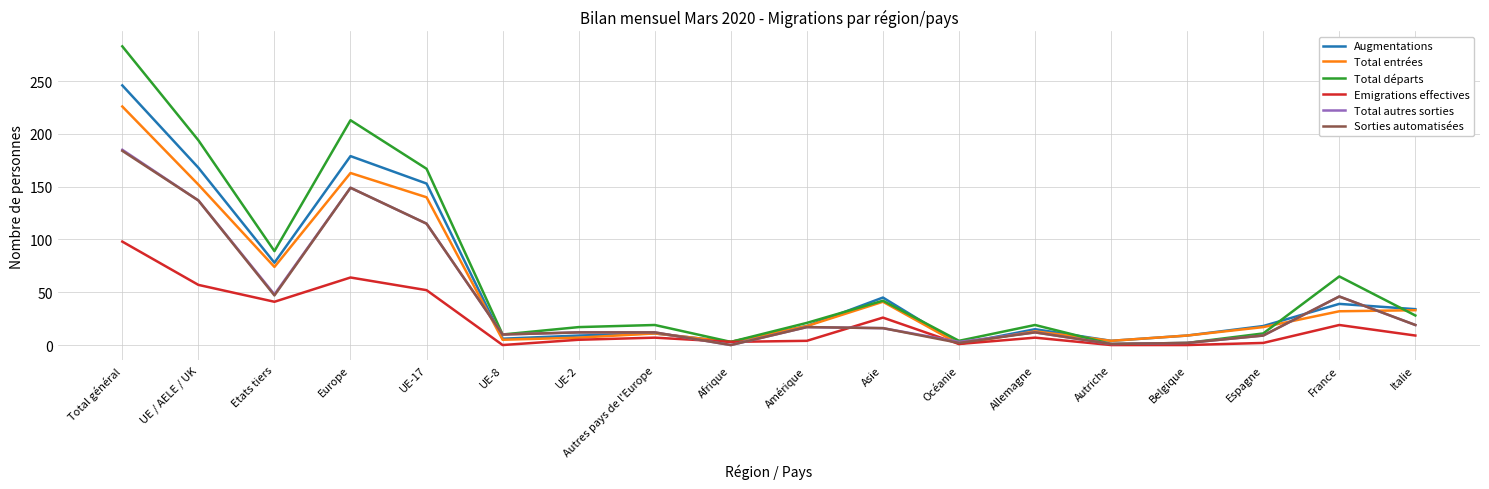

What is the difference between the highest and lowest values at Etats tiers?

48